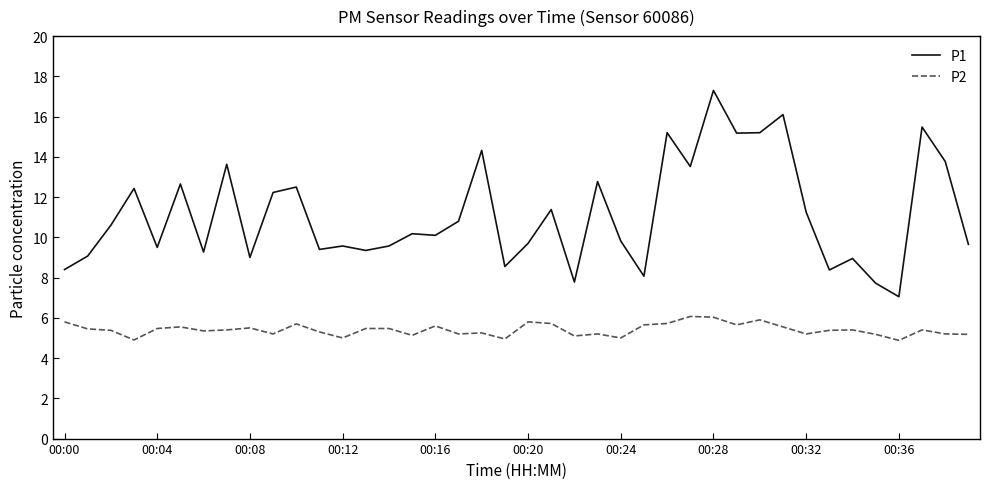

What is the smallest value displayed?

4.9